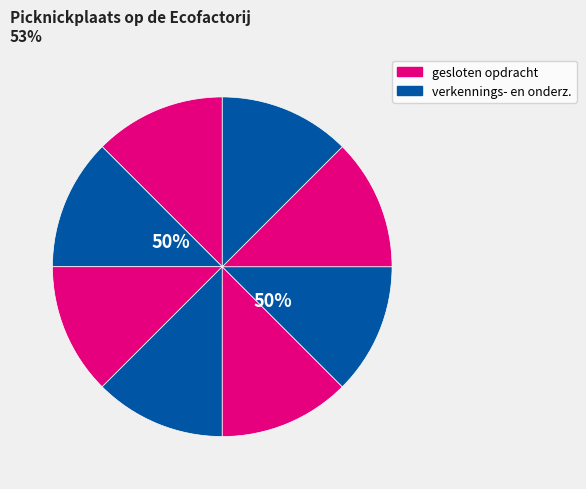

Is there any slice that represents more than half of the pie?

No